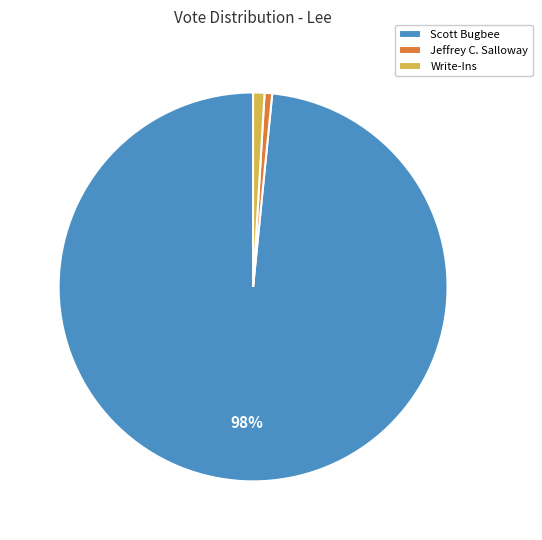

To the nearest percent, what is the combined percentage of Write-Ins and Jeffrey C. Salloway?

2%